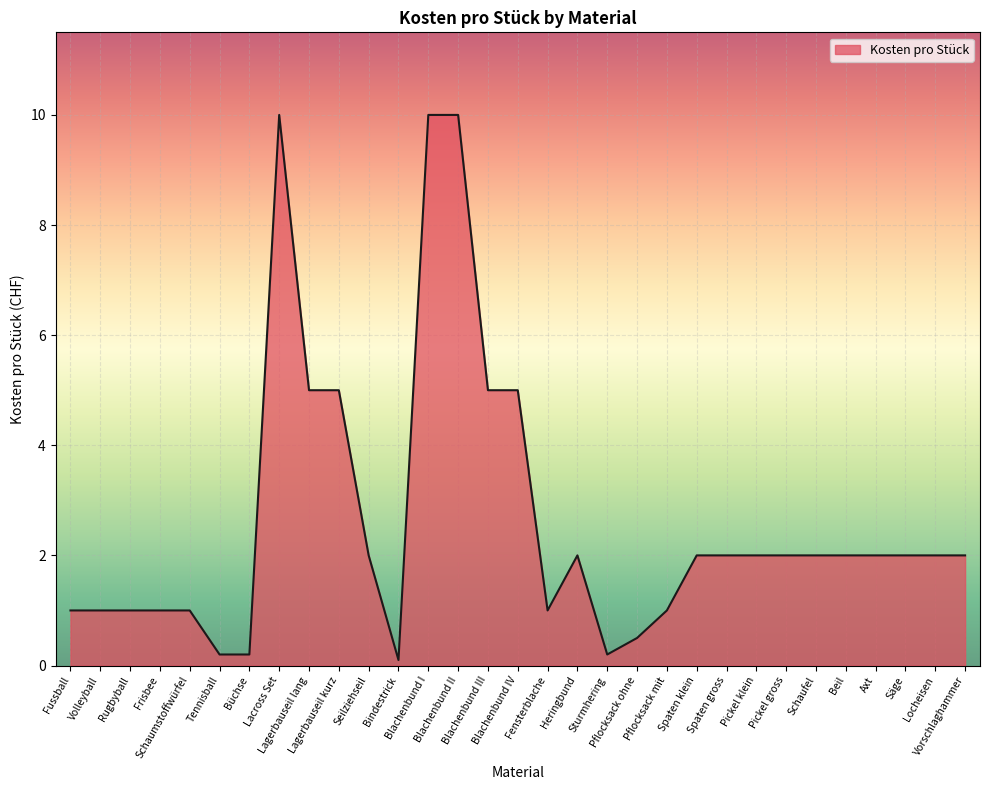

Reading right to left, what are all the values shown in this chart?

2.0	2.0	2.0	2.0	2.0	2.0	2.0	2.0	2.0	2.0	1.0	0.5	0.2	2.0	1.0	5.0	5.0	10.0	10.0	0.1	2.0	5.0	5.0	10.0	0.2	0.2	1.0	1.0	1.0	1.0	1.0